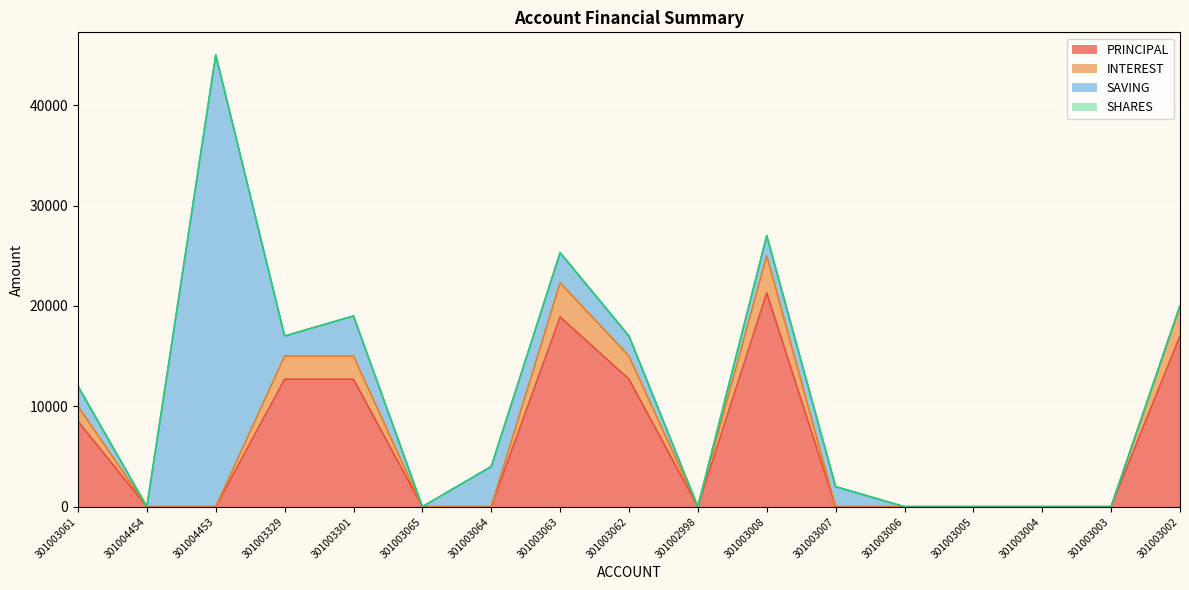

What is the maximum value for PRINCIPAL?

21300